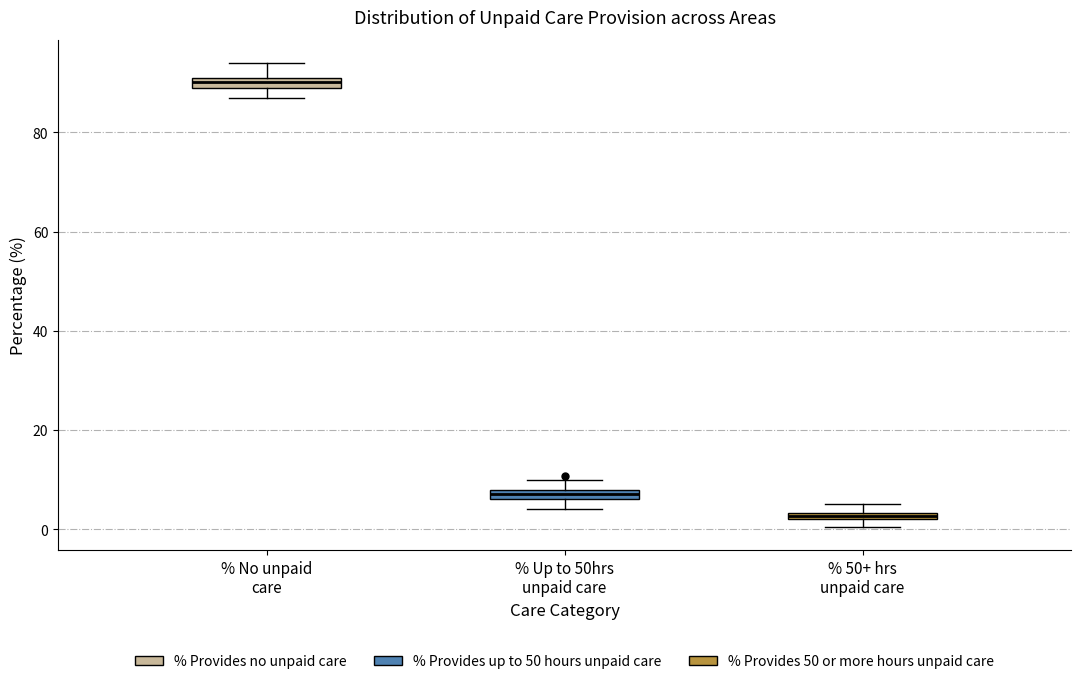

Which box has the highest median line?

% No unpaid care